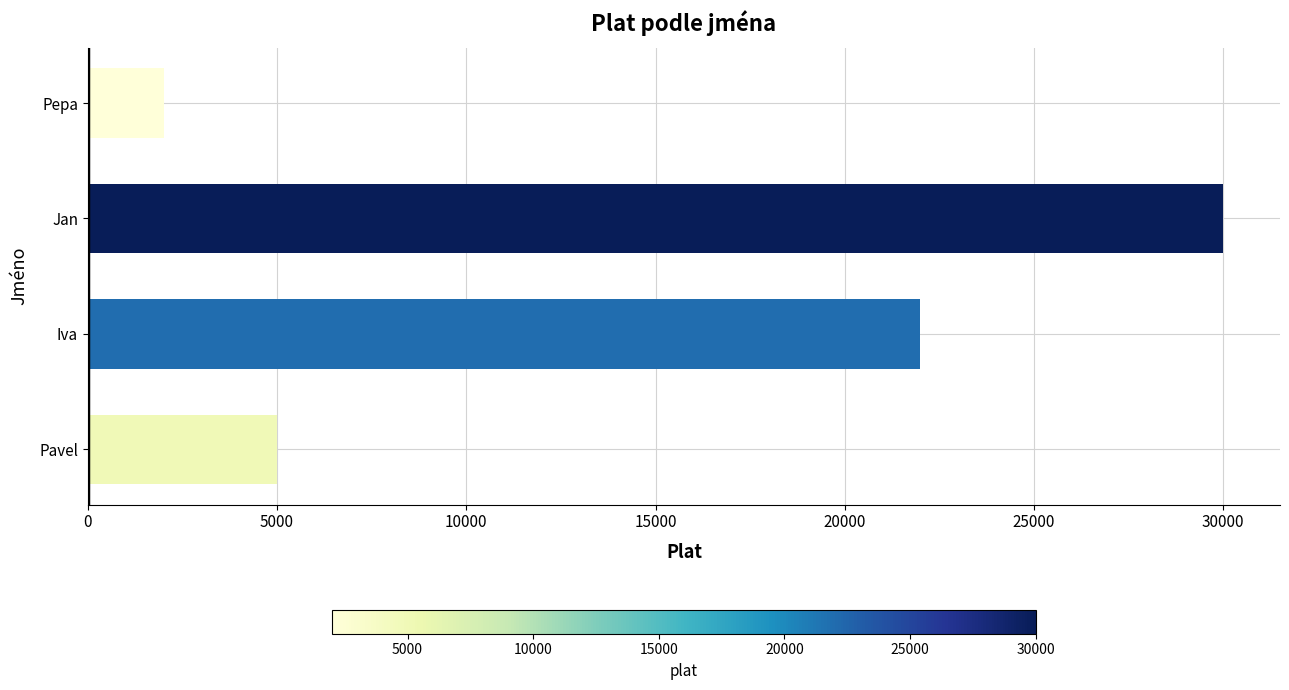

What is the sum of all values?

59000